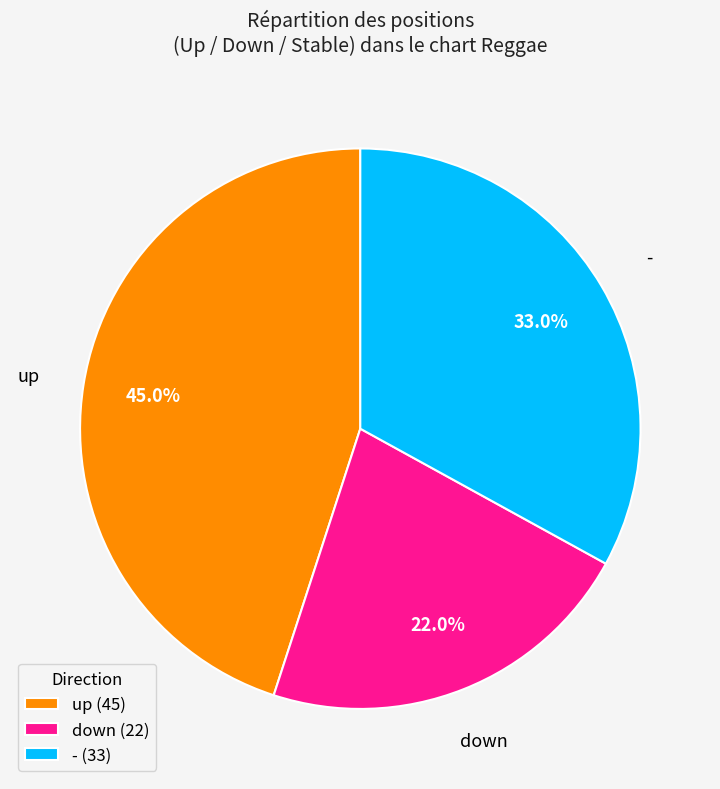

Is there any slice that represents more than half of the pie?

No